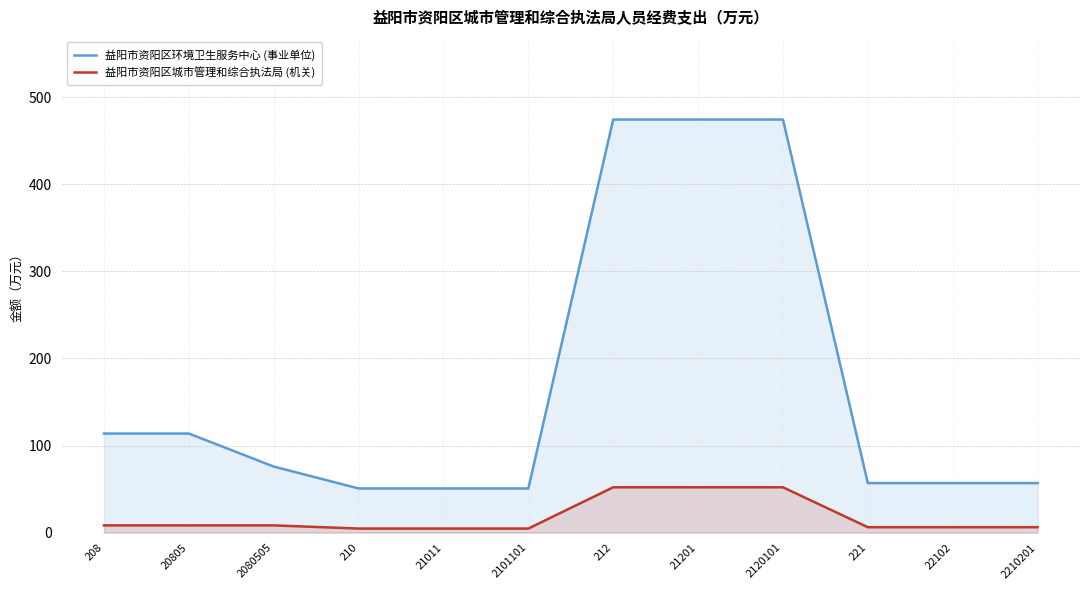

What is the spread (max minus min) of values at 210?

46.1